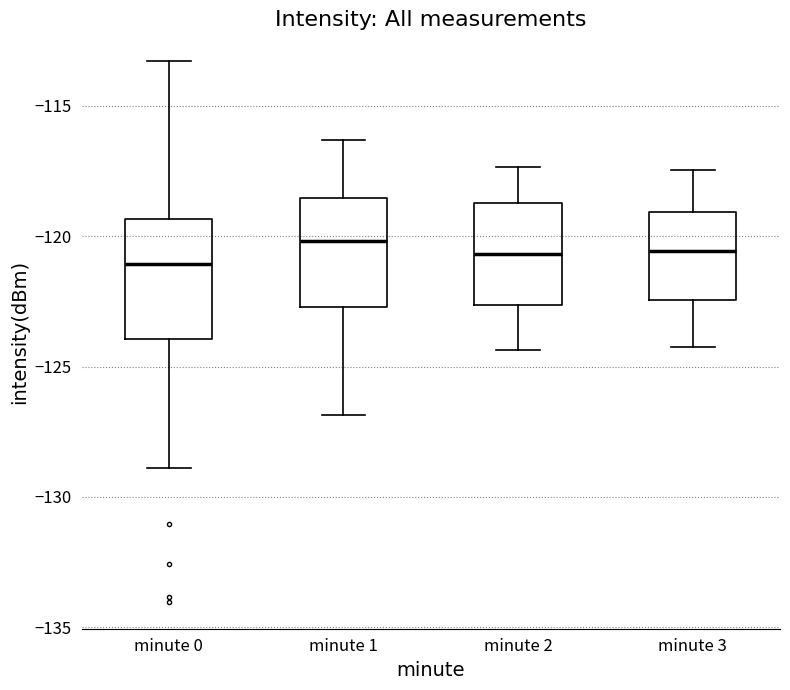

Reading left to right, transcribe this box plot: for each box, give where its median line is, the range the box spans, and where its two whiskers end, as read against the y-axis. The values are not printed on the chart, so give them approximately, as read against the axis.

minute 0: median -121.0, box -124.0 to -119.5, whiskers -129.0 to -113.5
minute 1: median -120.0, box -122.5 to -118.5, whiskers -127.0 to -116.5
minute 2: median -120.5, box -122.5 to -118.5, whiskers -124.5 to -117.5
minute 3: median -120.5, box -122.5 to -119.0, whiskers -124.0 to -117.5